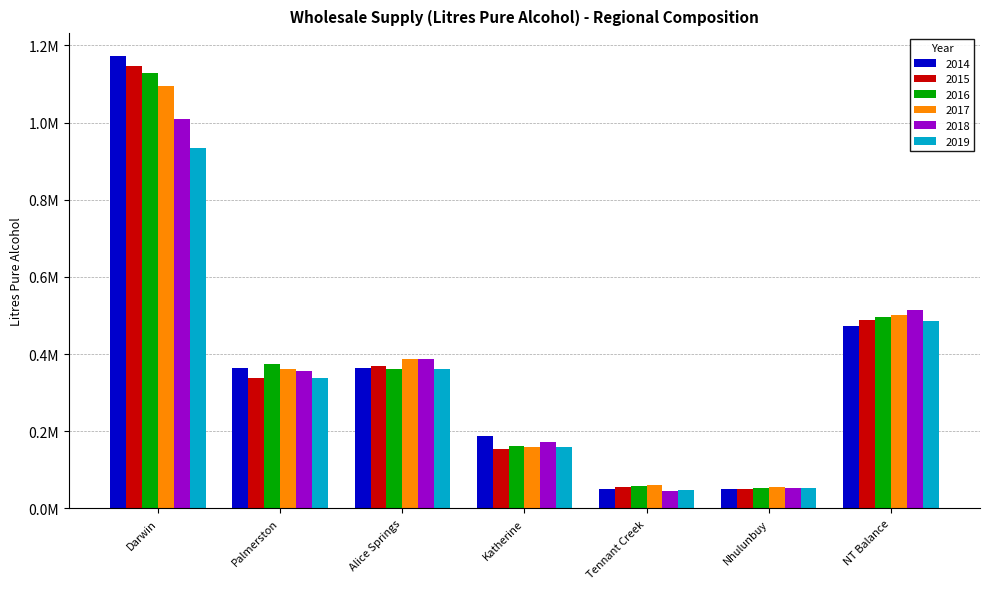

Are the bars grouped side by side (vs. stacked)?

Yes